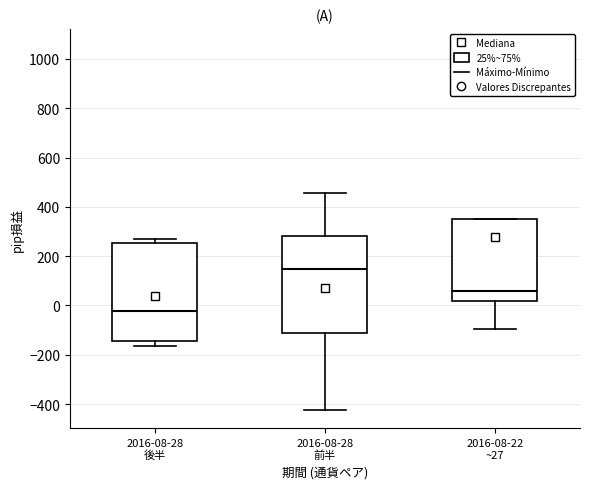

Which box has the highest median line?

2016-08-28 前半